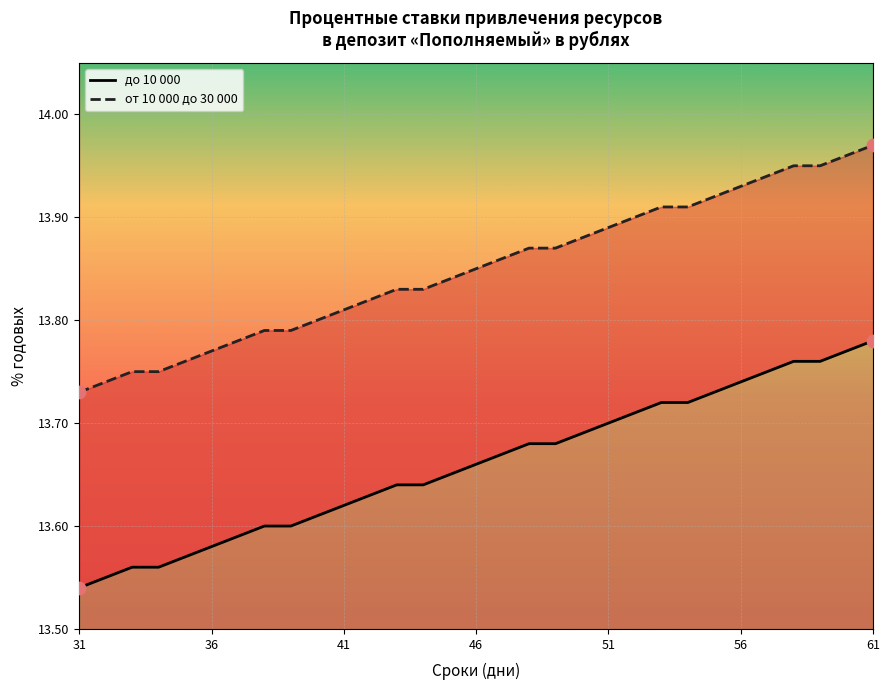

Which series reaches the maximum Y coordinate?

от 10 000 до 30 000